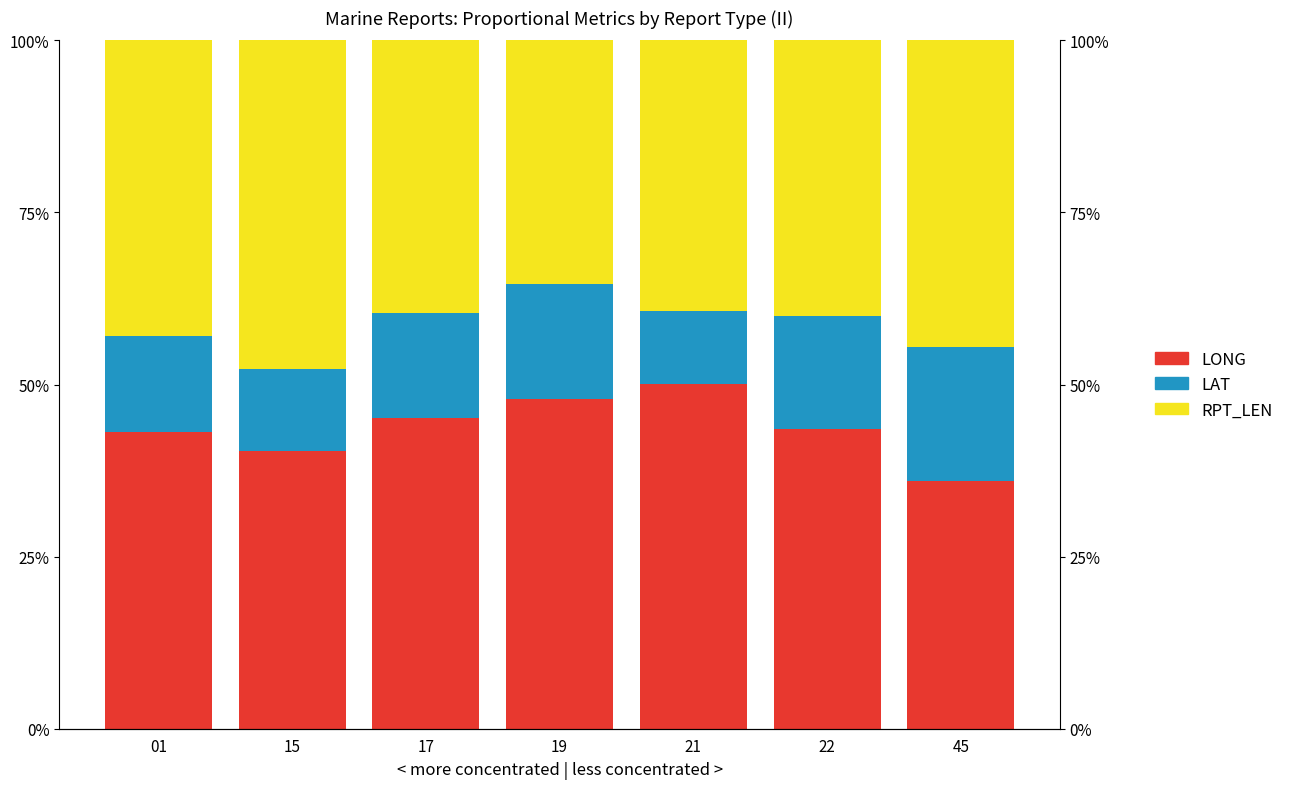

What is the difference between the second highest and minimum values in the LAT series?

6.2